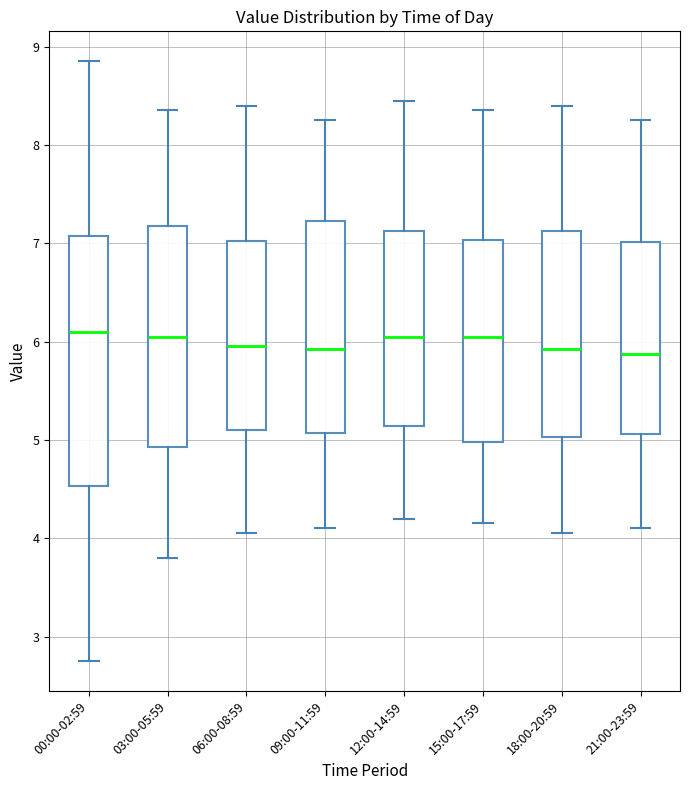

Reading left to right, read every box against the y-axis: the position of its median line, the range the box covers, and the ends of its whiskers. The values are not printed on the chart, so give them approximately, as read against the axis.

00:00-02:59: median 6.1, box 4.5 to 7.1, whiskers 2.8 to 8.9
03:00-05:59: median 6.1, box 4.9 to 7.2, whiskers 3.8 to 8.4
06:00-08:59: median 6.0, box 5.1 to 7.0, whiskers 4.1 to 8.4
09:00-11:59: median 5.9, box 5.1 to 7.2, whiskers 4.1 to 8.3
12:00-14:59: median 6.1, box 5.1 to 7.1, whiskers 4.2 to 8.5
15:00-17:59: median 6.1, box 5.0 to 7.0, whiskers 4.2 to 8.4
18:00-20:59: median 5.9, box 5.0 to 7.1, whiskers 4.1 to 8.4
21:00-23:59: median 5.9, box 5.1 to 7.0, whiskers 4.1 to 8.3